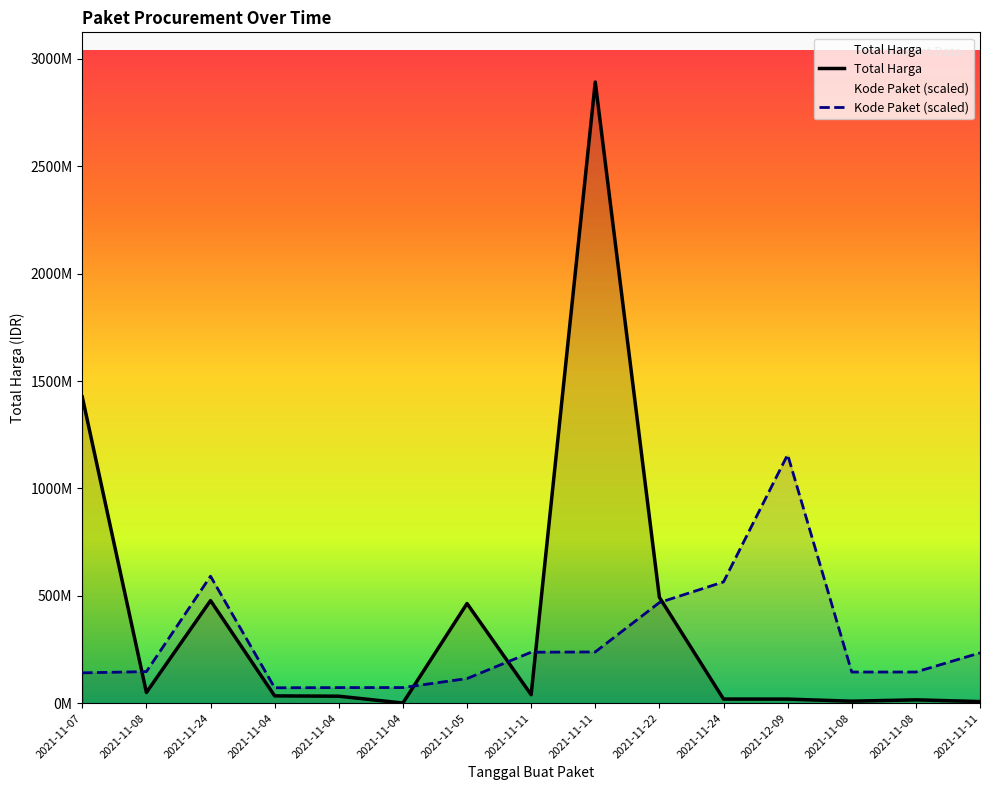

Where do Kode Paket and Total Harga first cross each other?

2021-11-07 and 2021-11-08